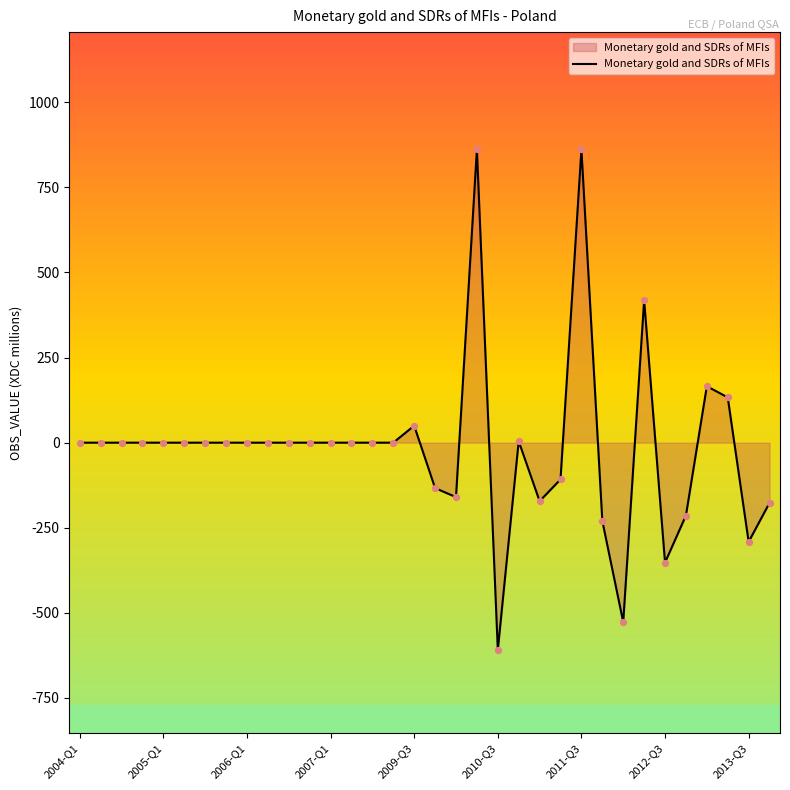

What is the maximum value shown in the chart?

861.6